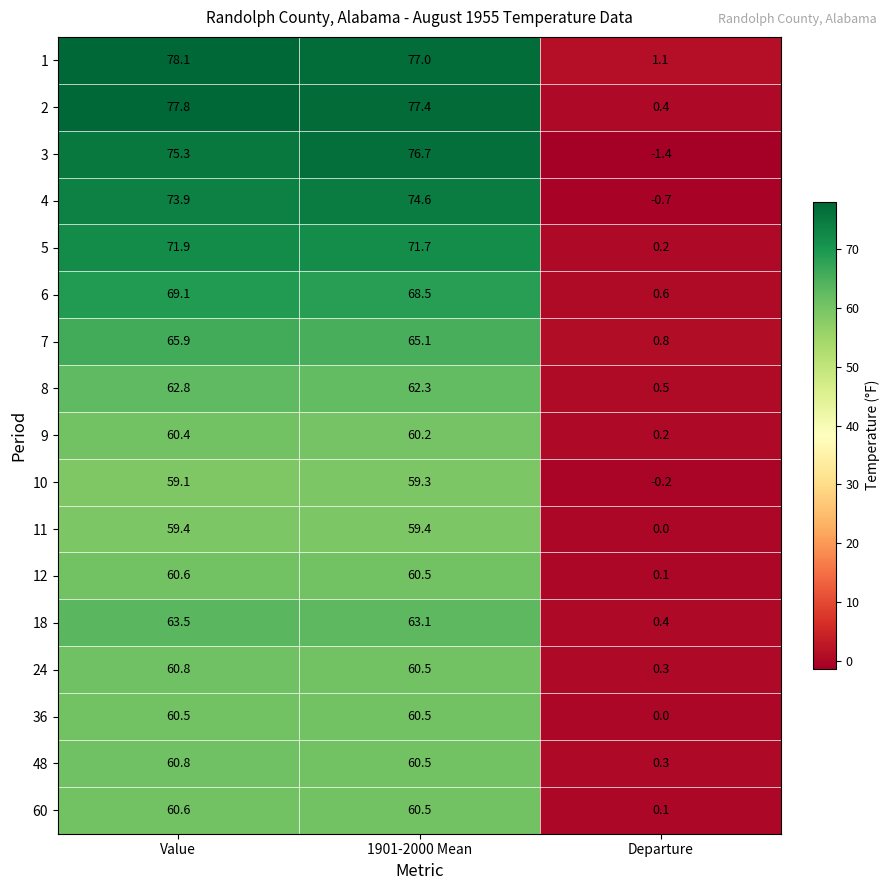

True or false: 6 has a value of 0.6 at Departure.

True